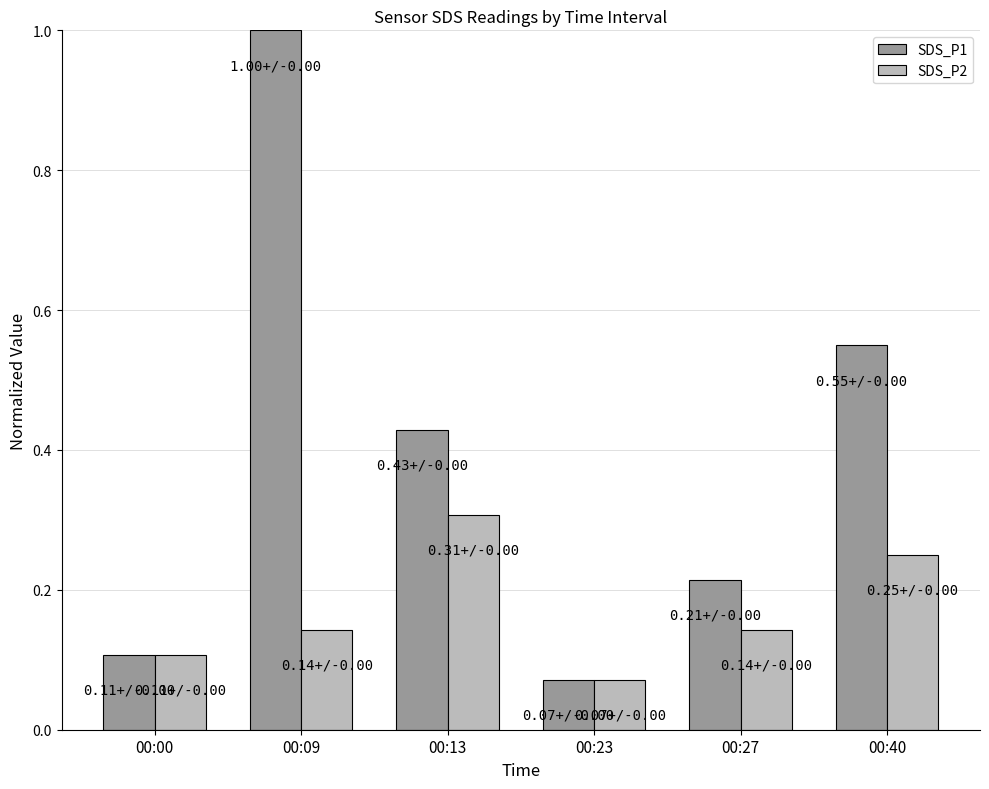

The value of SDS_P2 at 00:00 is 0.1. True or false?

True